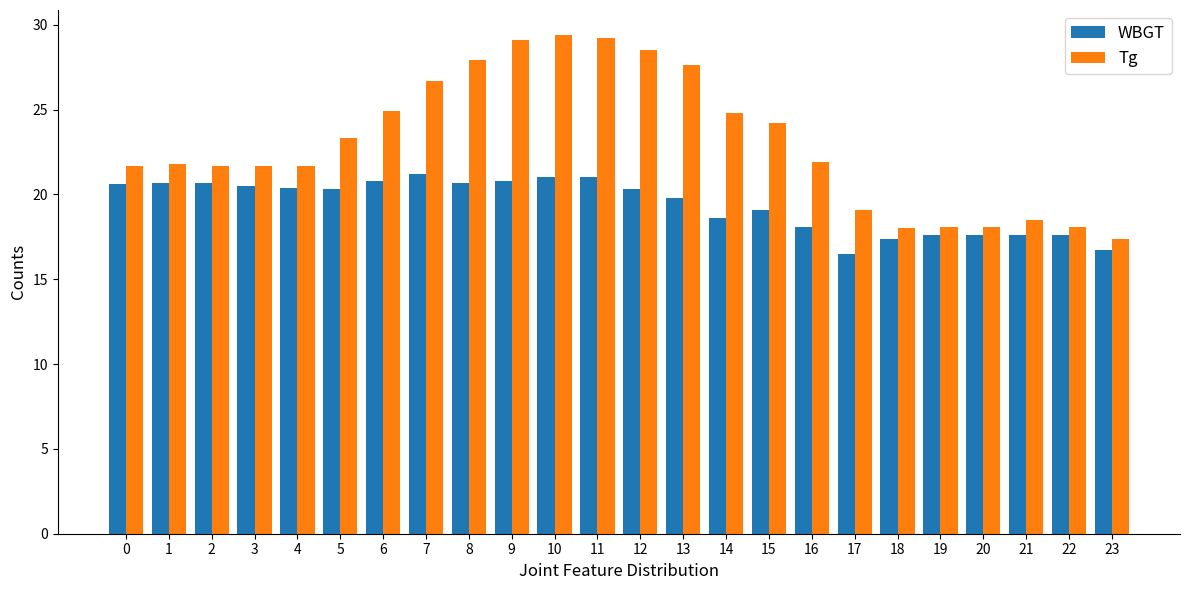

Which series has the widest spread of values?

Tg